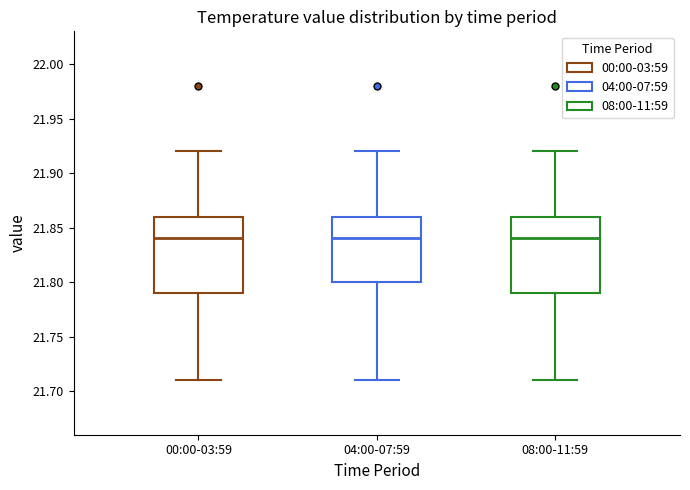

Reading left to right, transcribe this box plot: for each box, give where its median line is, the range the box spans, and where its two whiskers end, as read against the y-axis. The values are not printed on the chart, so give them approximately, as read against the axis.

00:00-03:59: median 21.84, box 21.79 to 21.86, whiskers 21.71 to 21.92
04:00-07:59: median 21.84, box 21.80 to 21.86, whiskers 21.71 to 21.92
08:00-11:59: median 21.84, box 21.79 to 21.86, whiskers 21.71 to 21.92